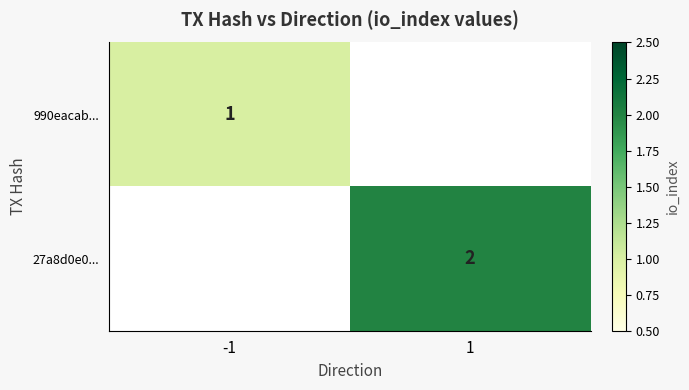

The value of 990eacab... at -1 is 1. True or false?

True